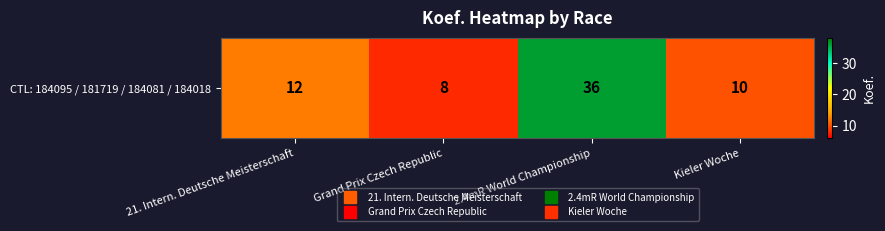

What value does the data have at 21. Intern. Deutsche Meisterschaft, to the nearest 10?

10